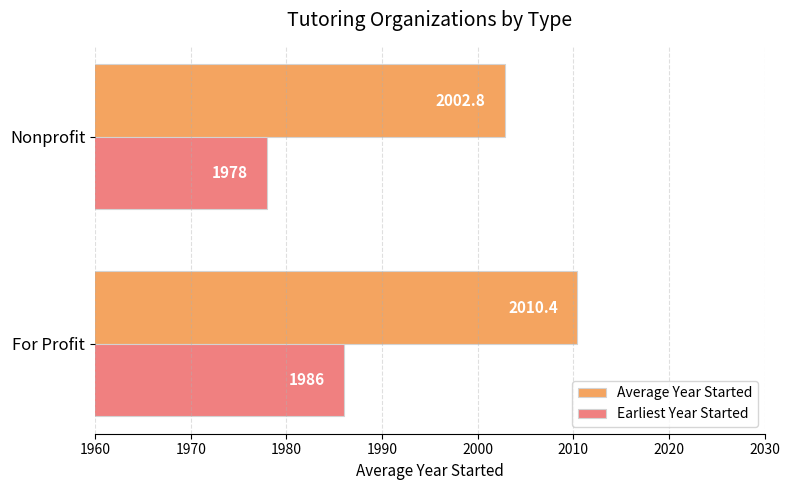

True or false: Earliest Year Started has a value of 1986.0 at For Profit.

True